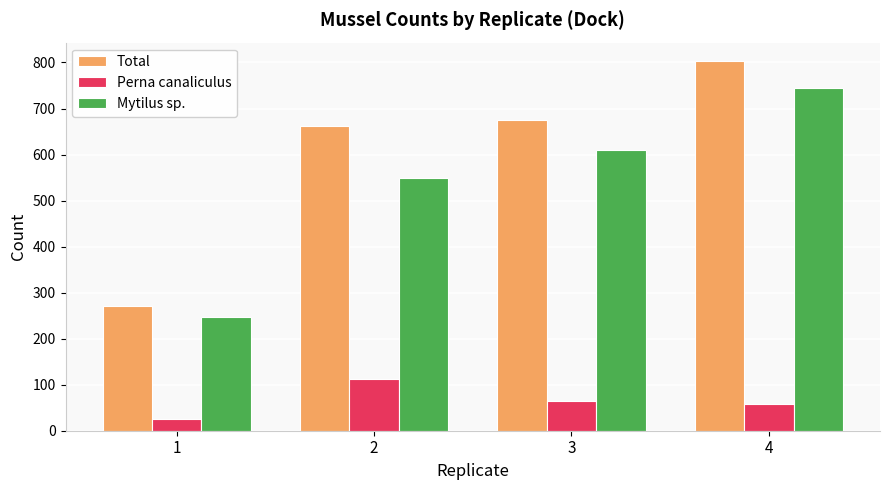

At 4, list the series in order from smallest to largest.

Perna canaliculus, Mytilus sp., Total